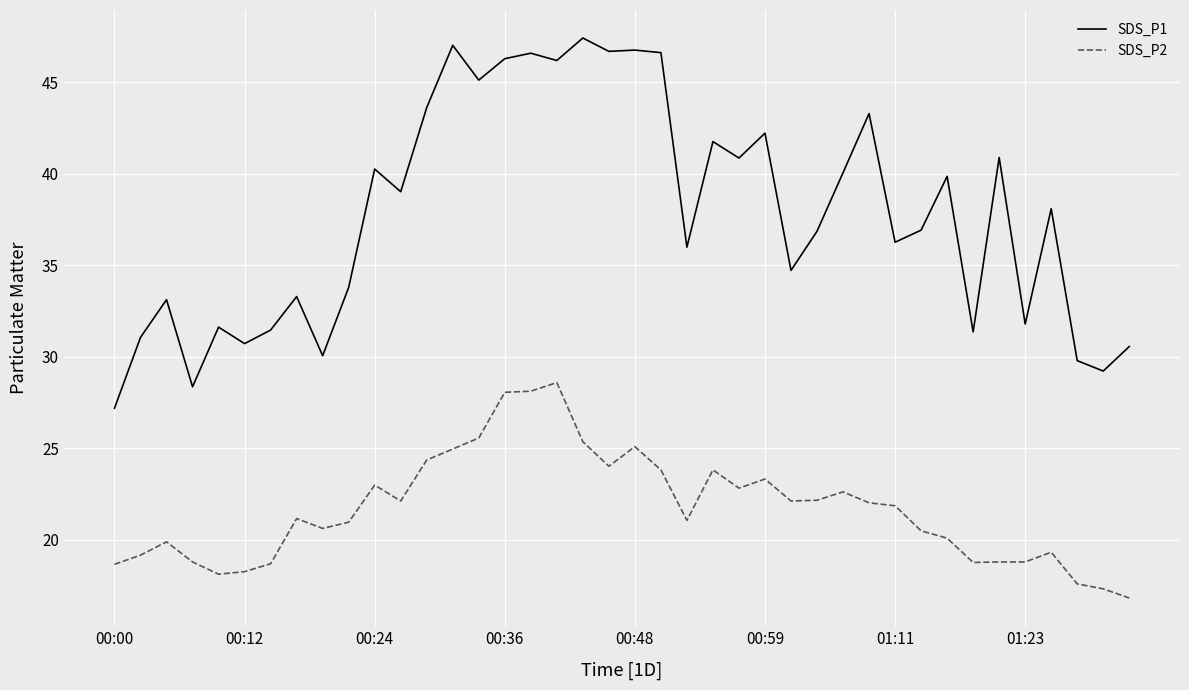

Which series has the widest spread of values?

SDS_P1